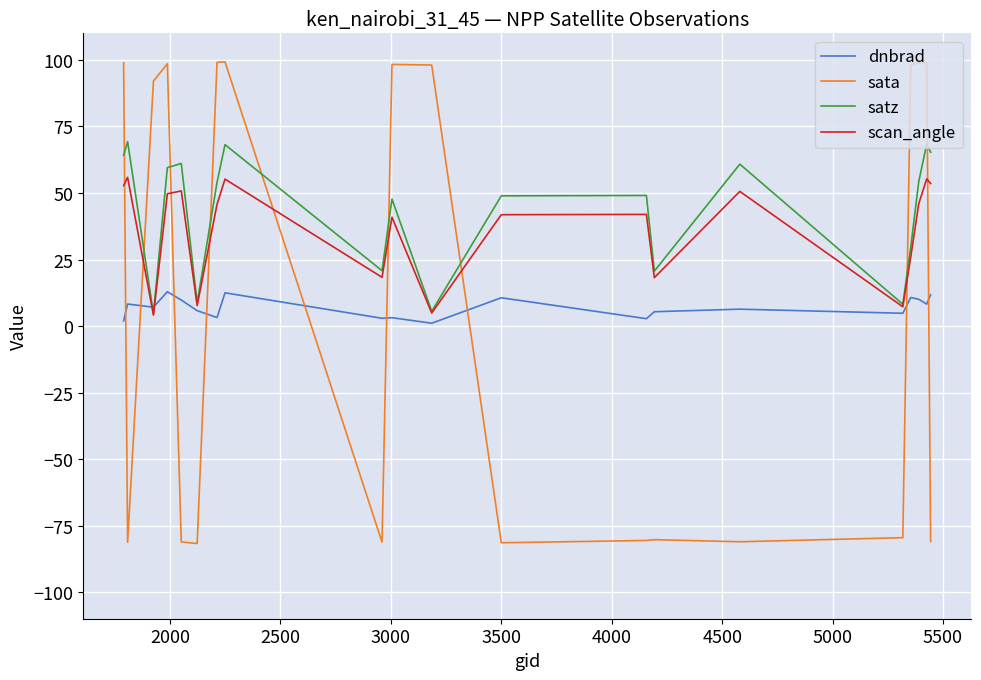

Which series has the largest range (max minus min)?

sata